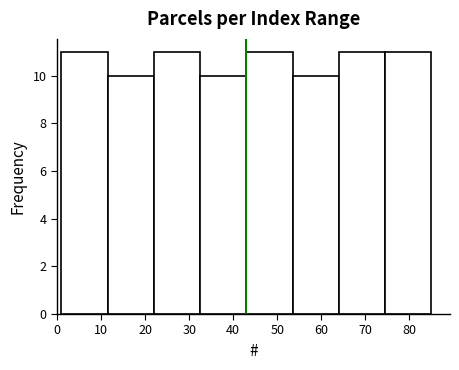

How tall is the bar that spans 22.0 to 32.5 on the x-axis? Neither the bar edges nor the heights are printed on the chart, so give them approximately, as read against the axes.

11